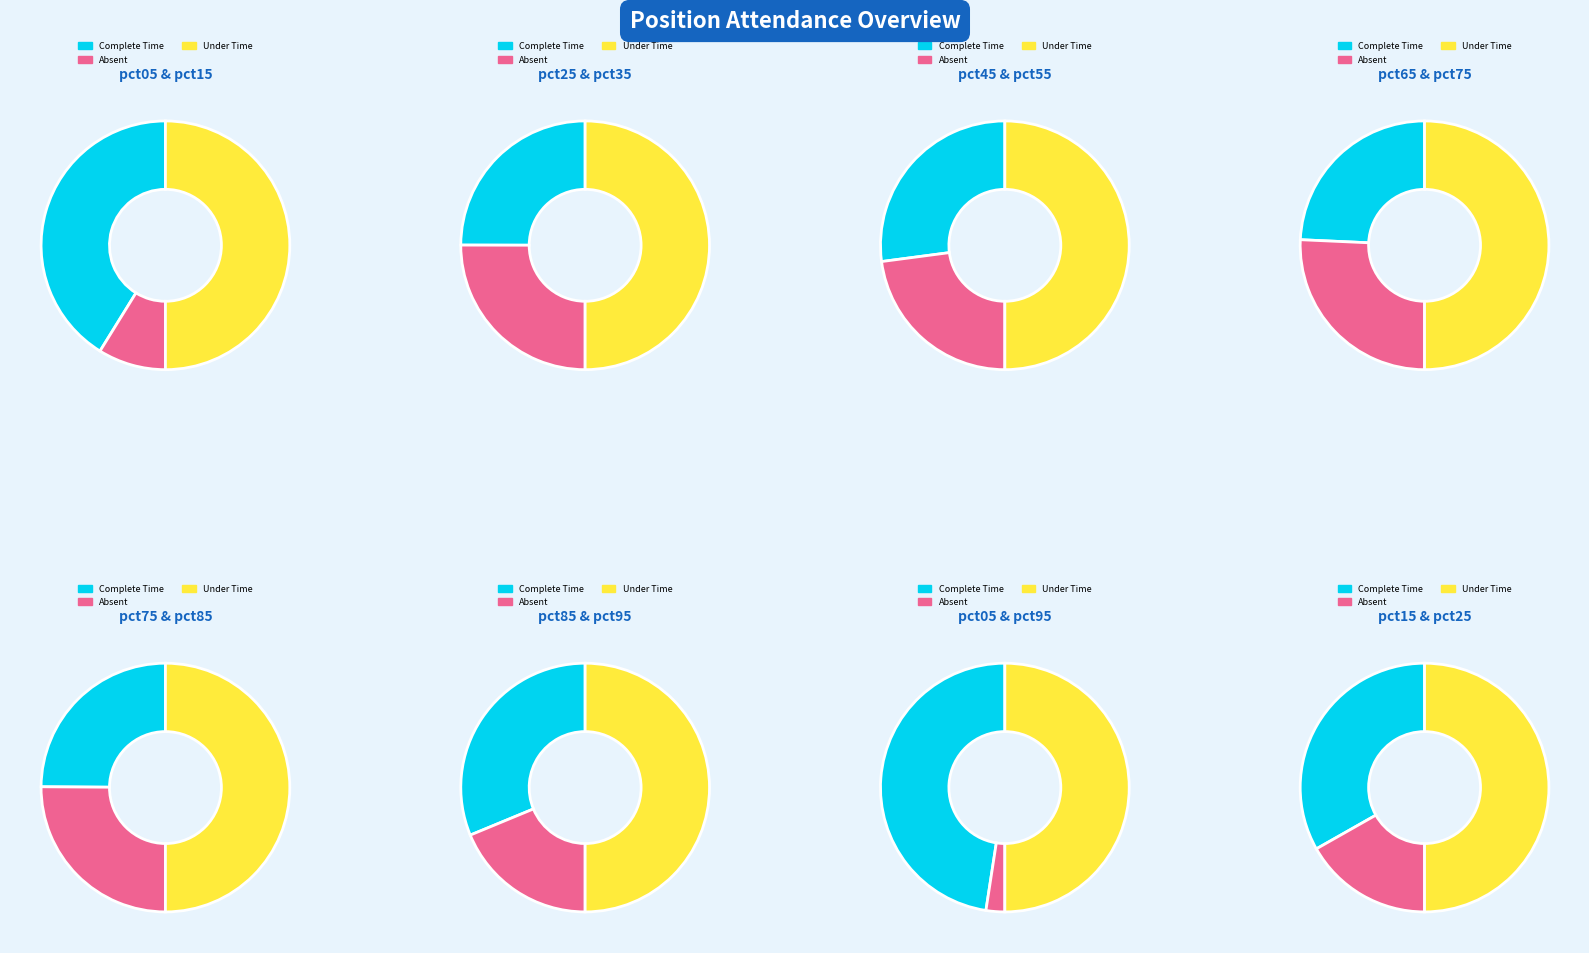

Rank the categories by value from lowest to highest.

pct95, pct65, pct55, pct75, pct85, pct45, pct25, pct35, pct15, pct05